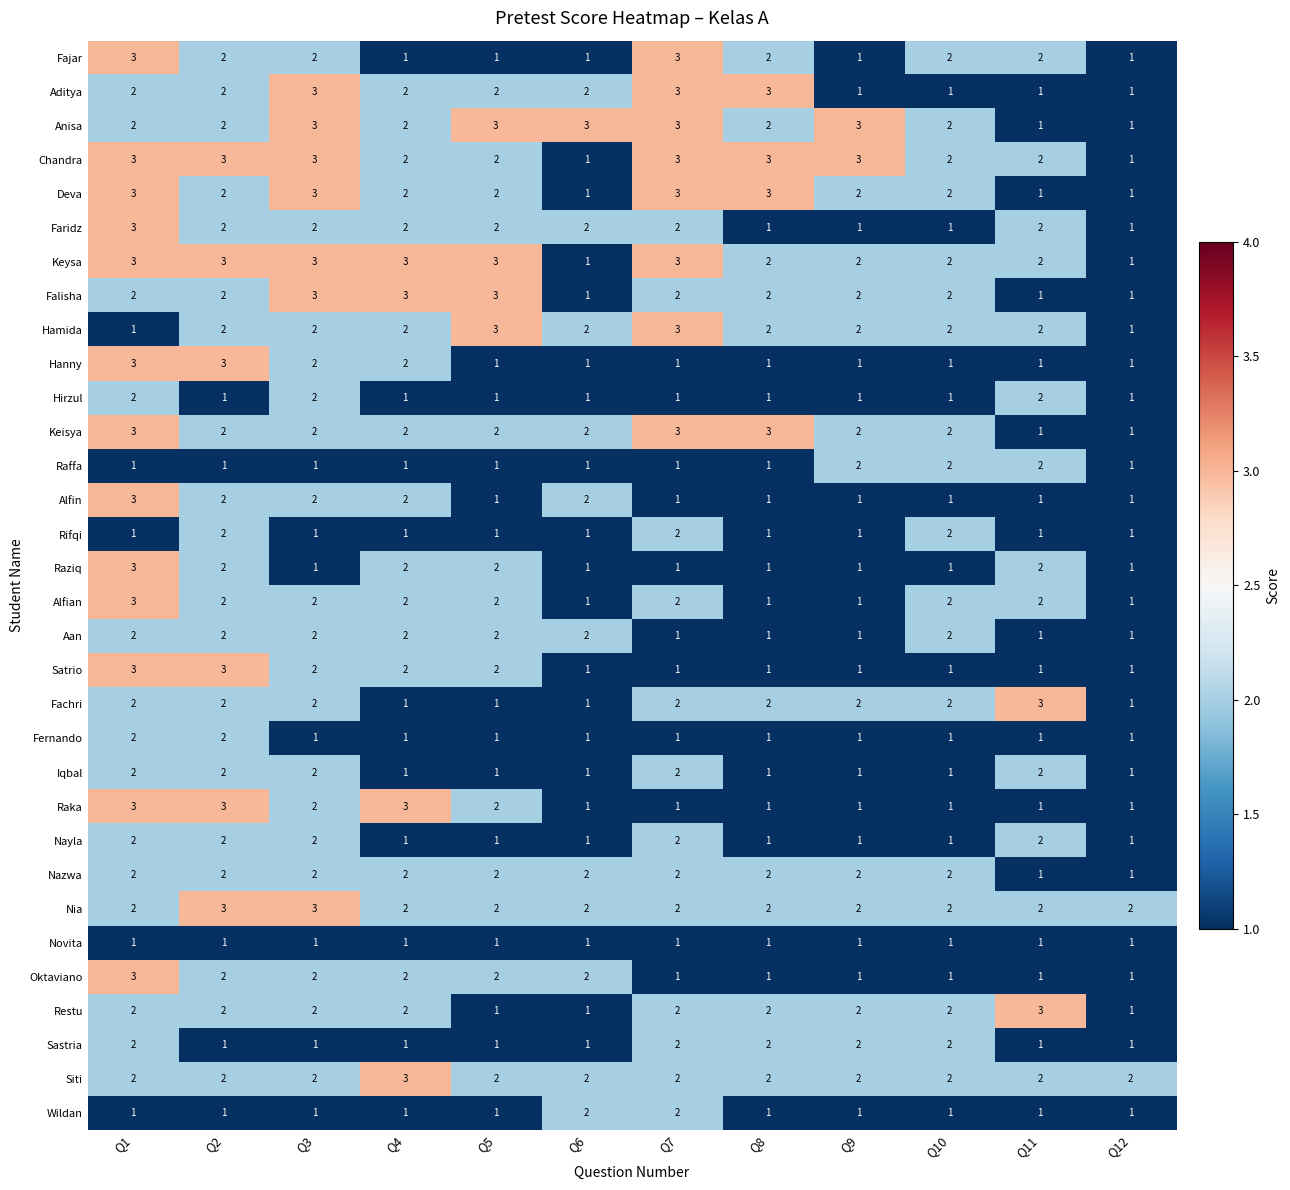

What is the sum of the Aditya values at Q5 and Q4?

4